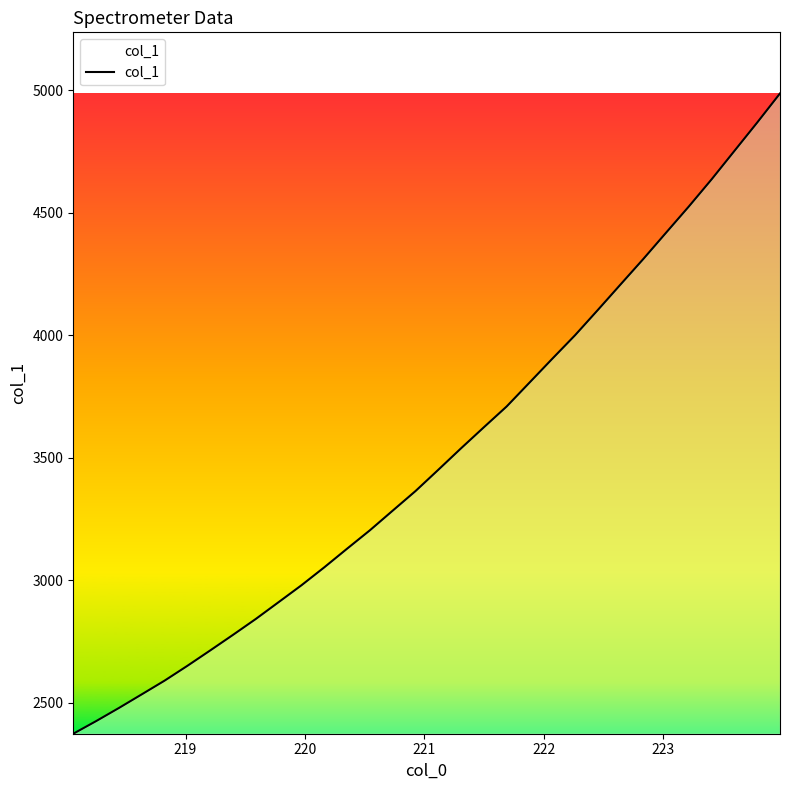

How many lines are shown in the chart?

1